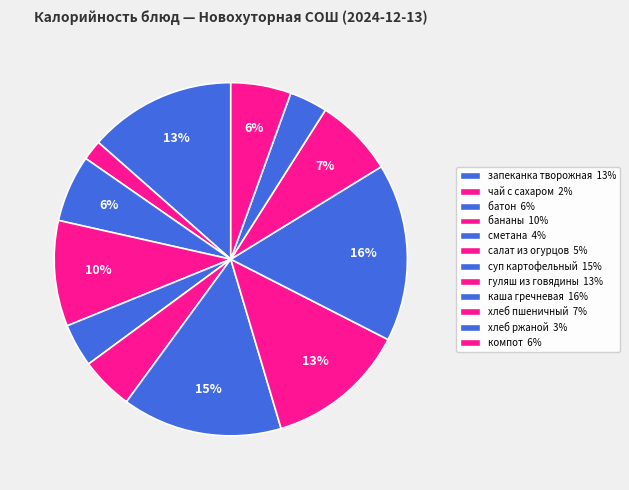

What is the smallest slice in the pie chart?

чай с сахаром